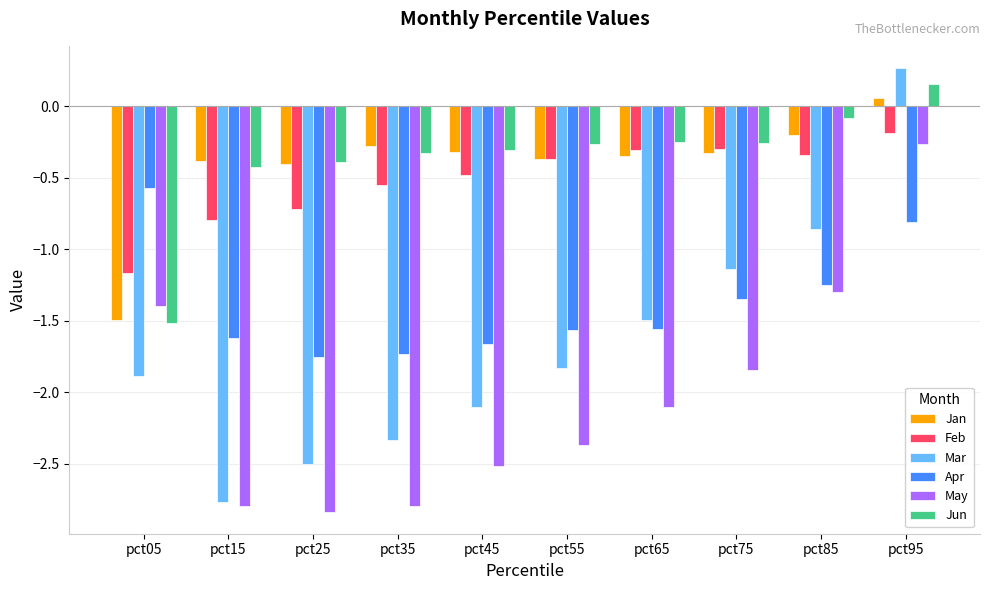

Is the value of Feb at pct65 greater than the value of Jan at pct15?

Yes